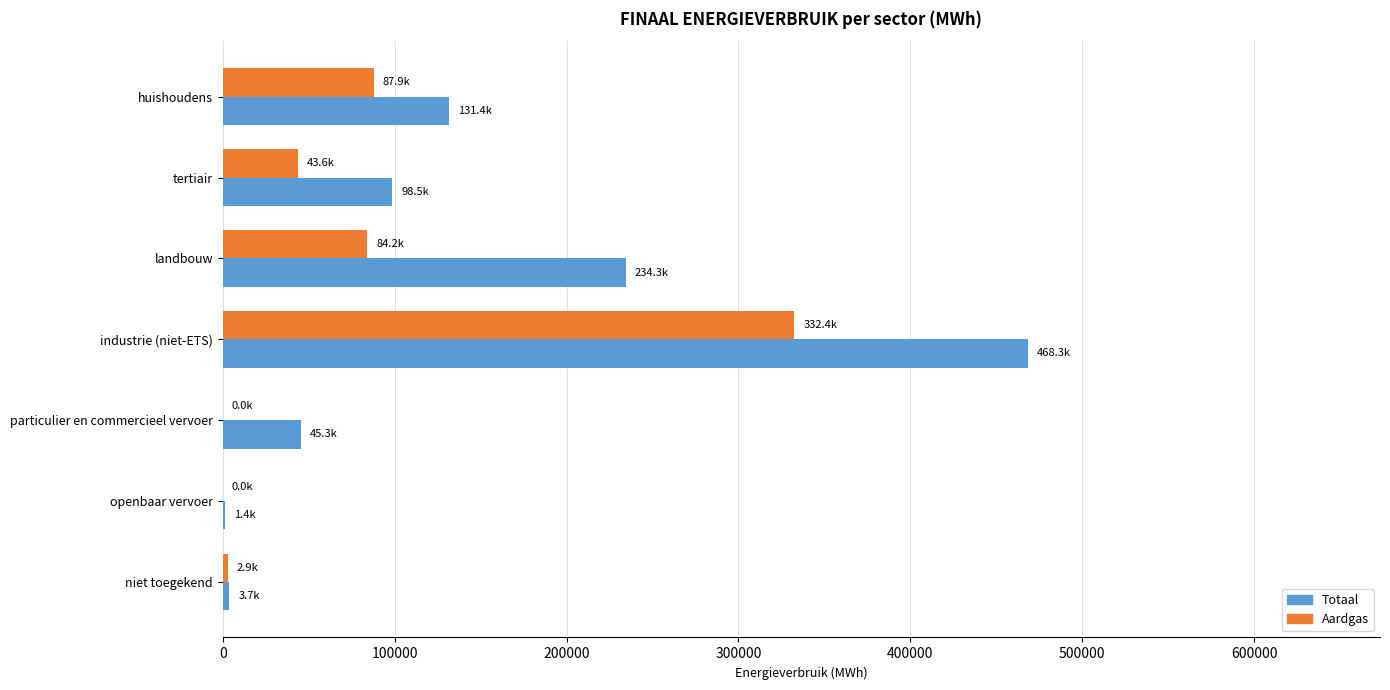

Which series has the largest total across all categories?

Totaal